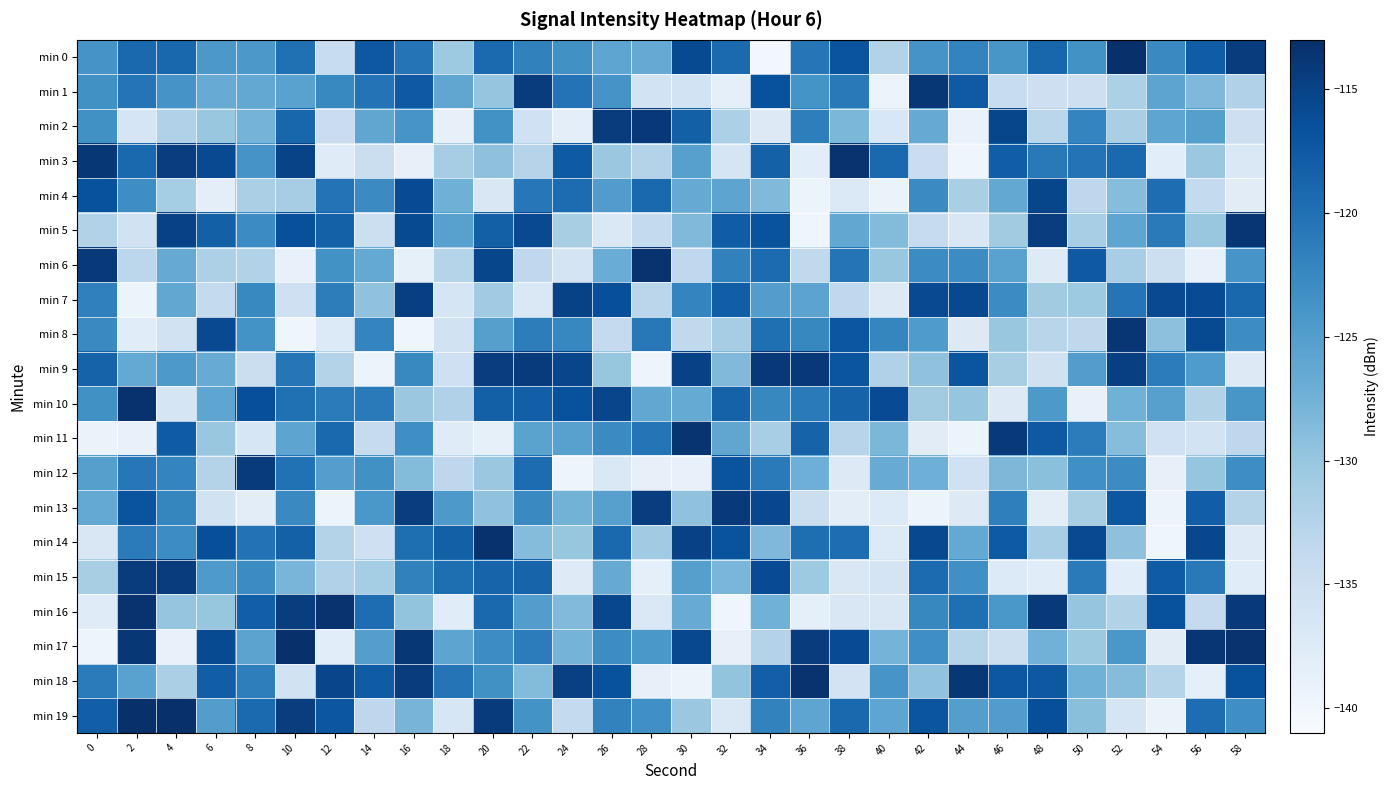

What is the total value across all series at 32?

-2534.5